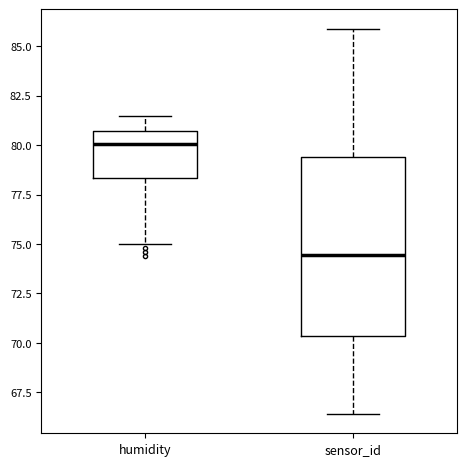

Which box is the tallest, from its lower edge to its upper edge?

sensor_id